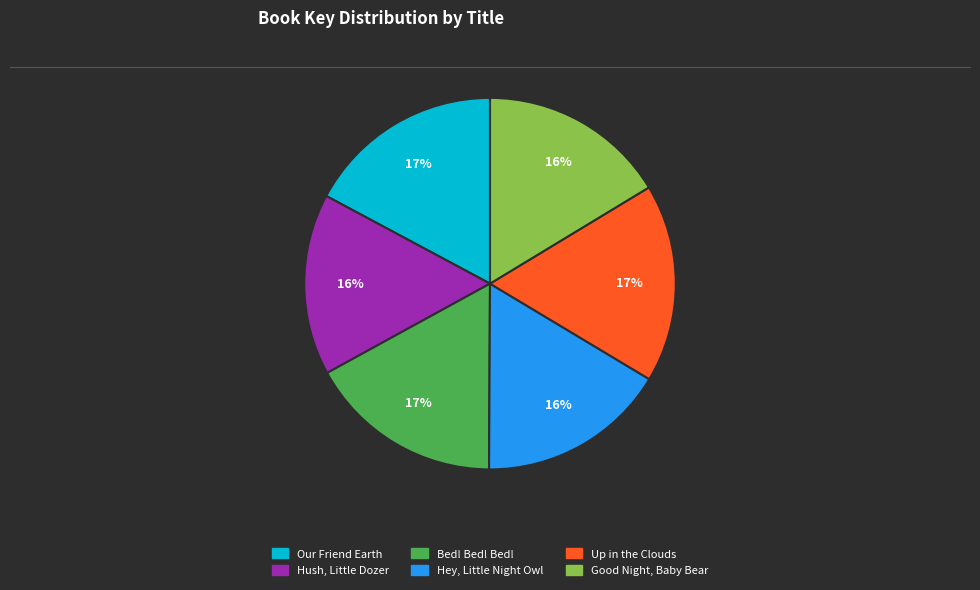

Is the sum of Hey, Little Night Owl and Bed! Bed! Bed! greater than half?

No